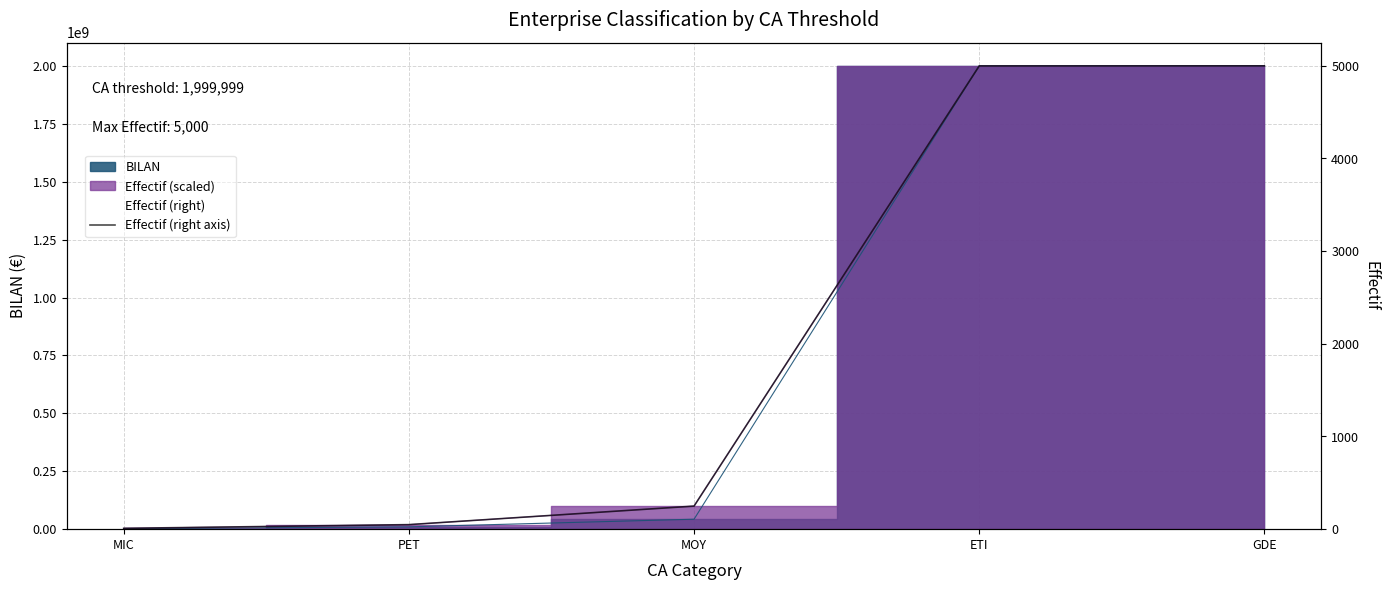

What position from the right is PET?

4